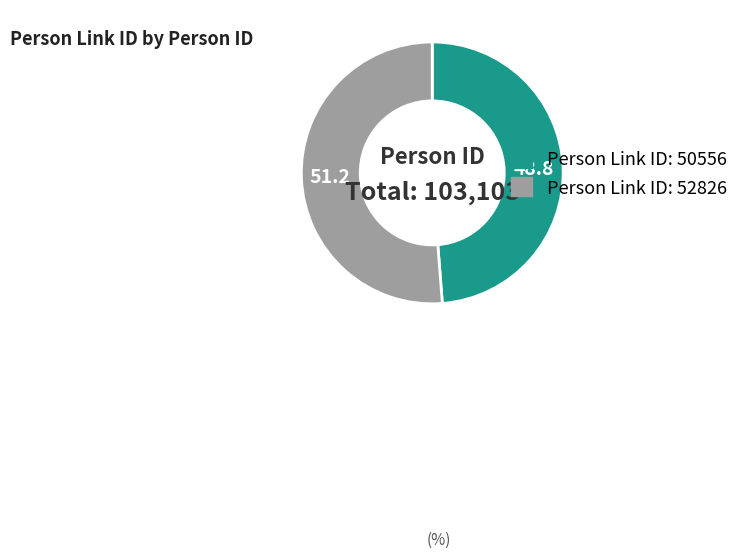

Is there a majority slice in this chart?

Yes